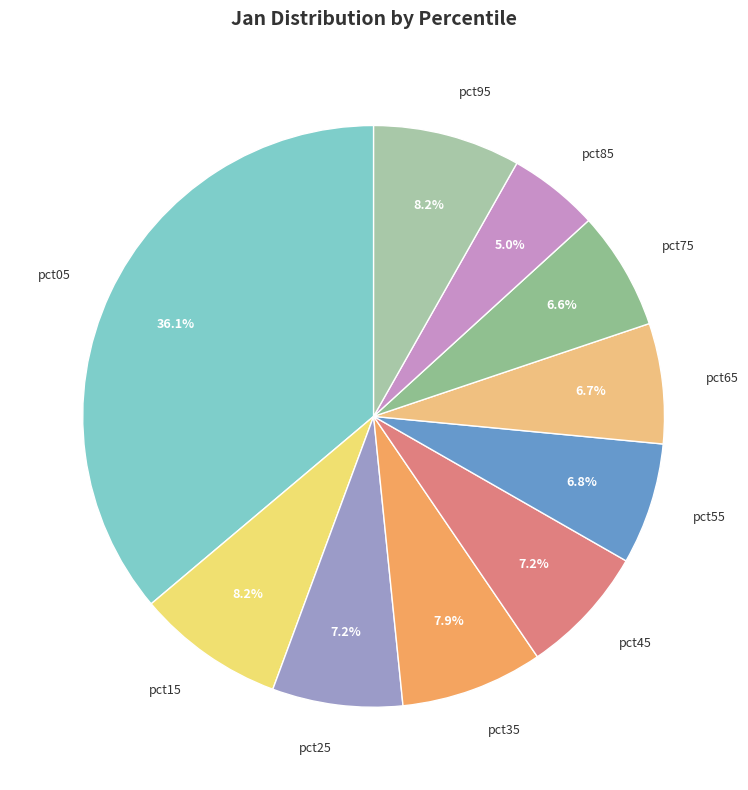

To the nearest percent, what is the average slice percentage?

10%